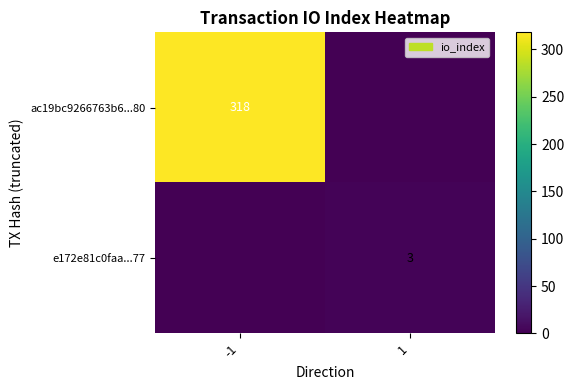

The value of e172e81c0faa...77 at 1 is 5. True or false?

False